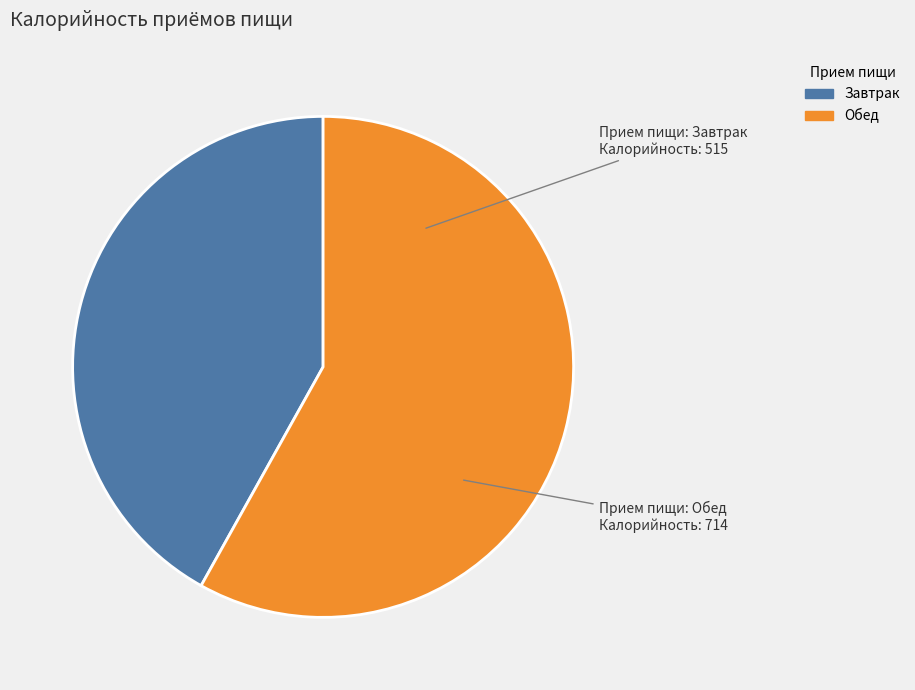

True or false: Обед accounts for 58% of the total.

True